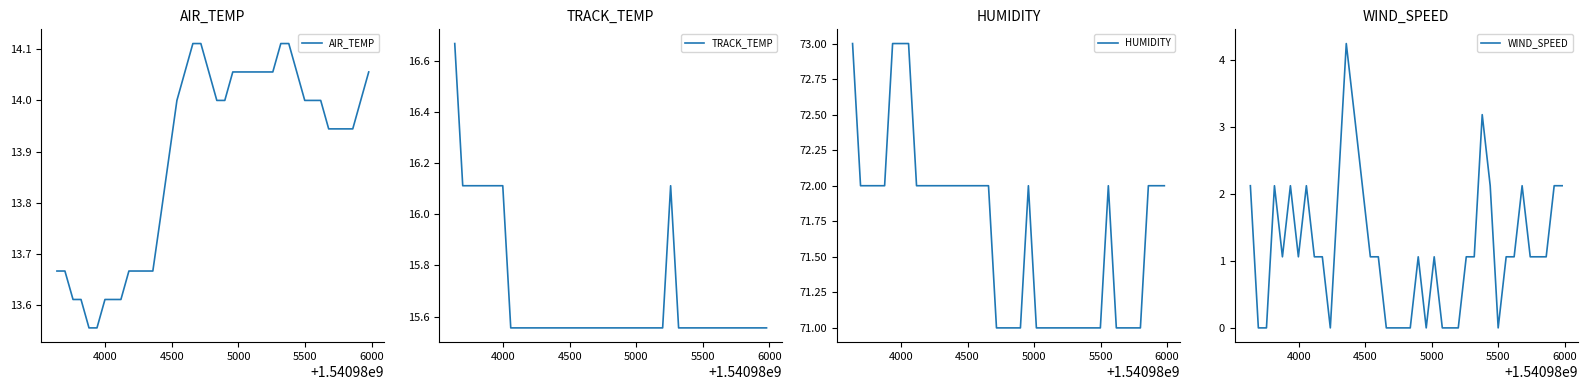

Which series has the widest spread of values?

WIND_SPEED